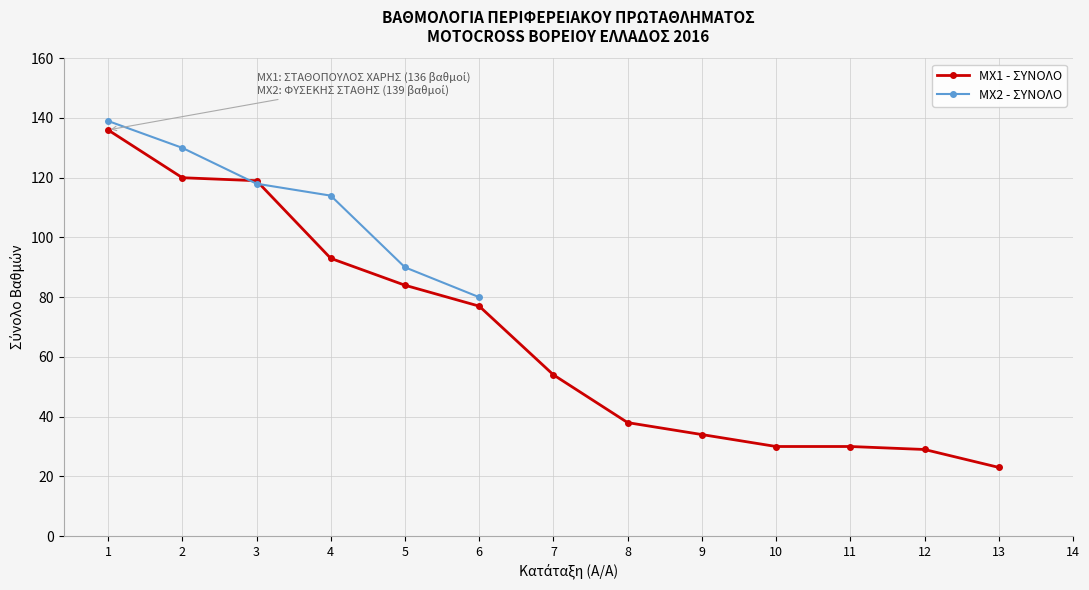

Rank the series by their maximum value, from lowest to highest.

MX1 - ΣΥΝΟΛΟ, MX2 - ΣΥΝΟΛΟ